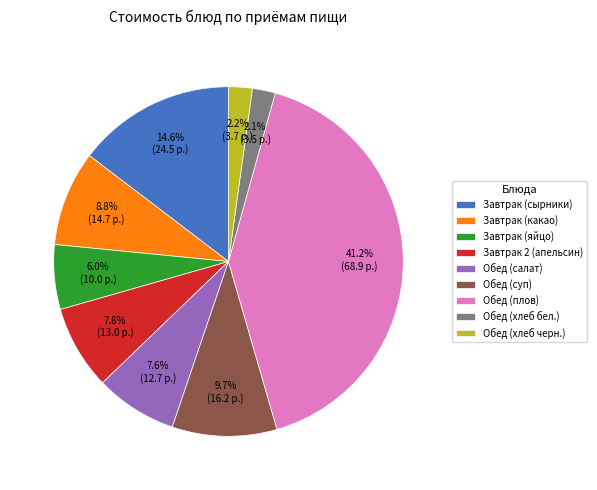

How many segments does this pie chart have?

9